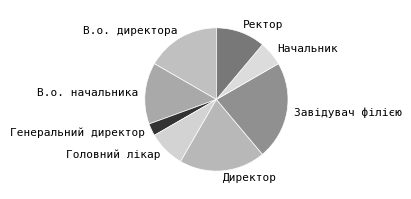

Is the sum of В.о. начальника and В.о. директора greater than half?

No